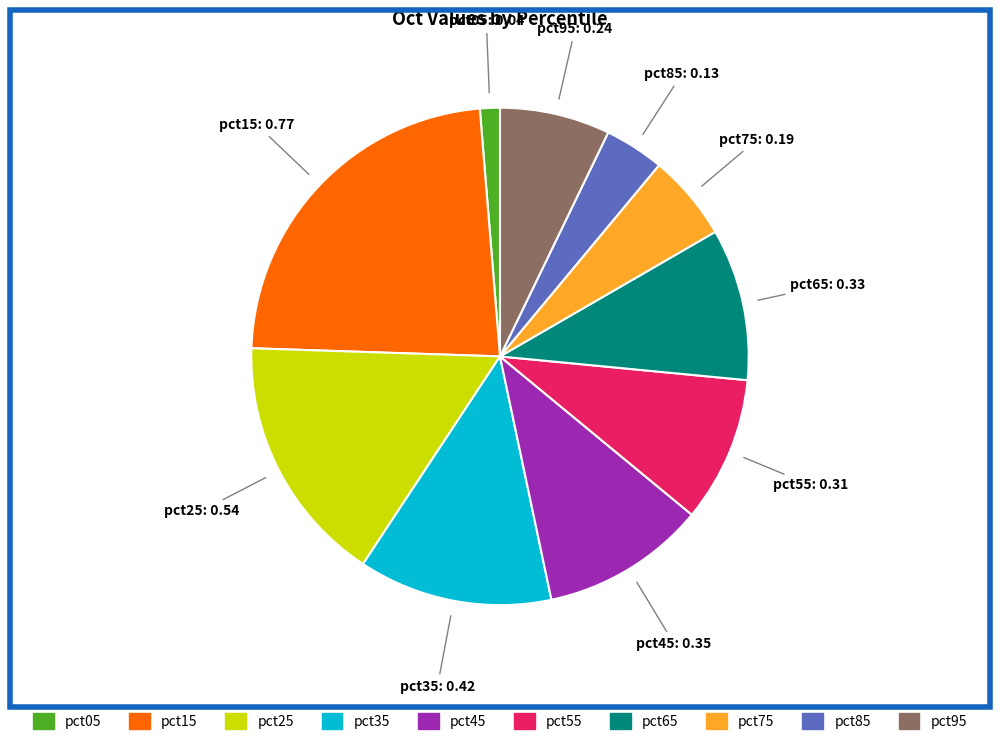

Does pct25 account for over 50% of the chart?

No